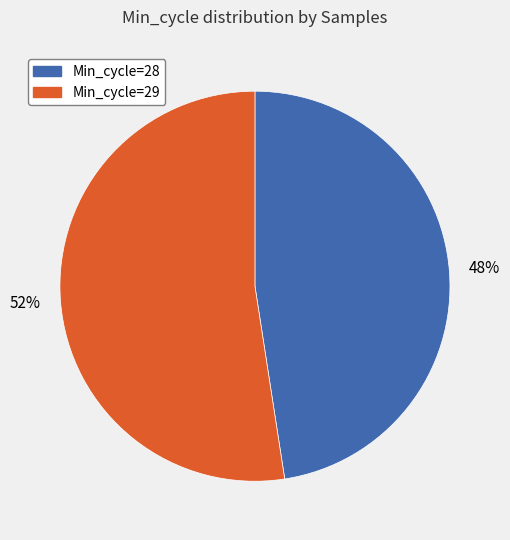

Is it true that Min_cycle=29 is 66% of the pie?

False